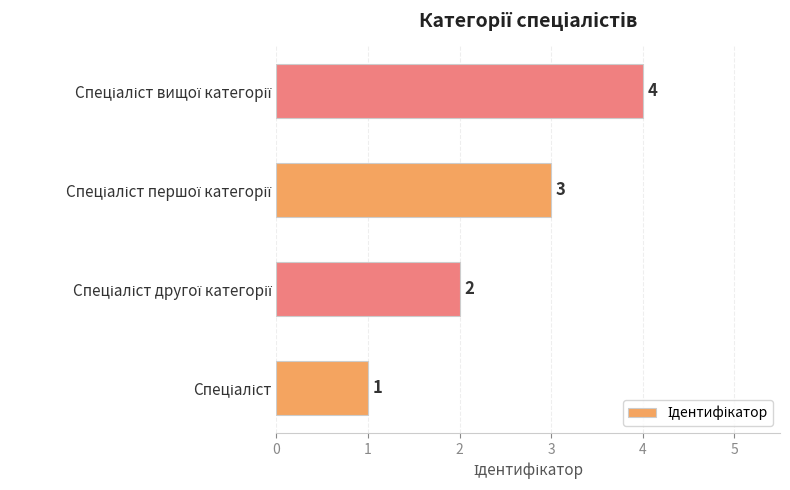

What is the maximum value shown in the chart?

4